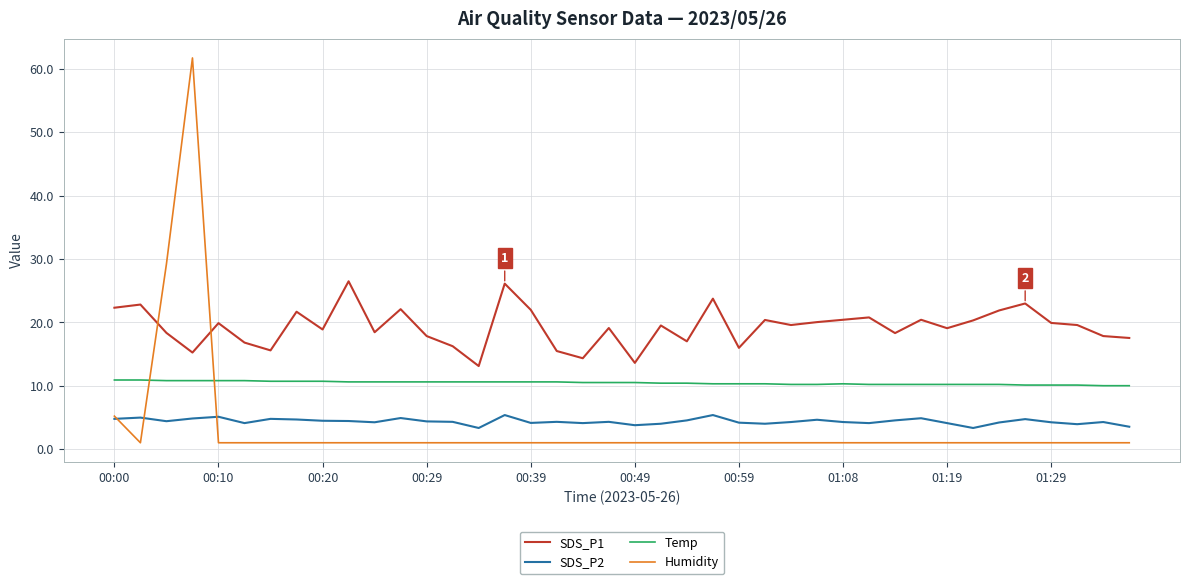

Which series has the widest spread of values?

Humidity